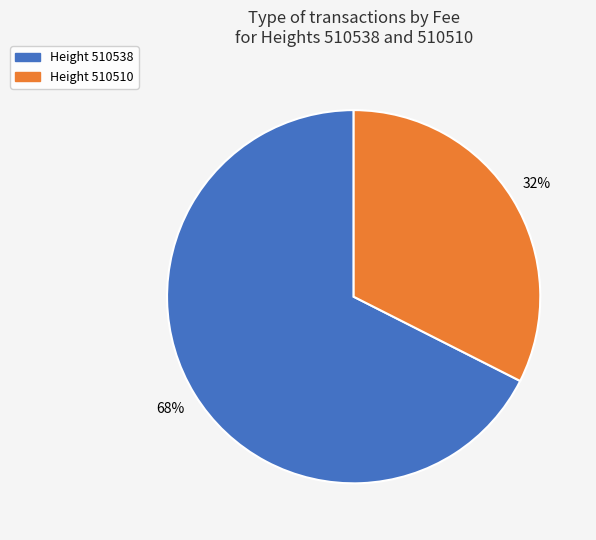

To the nearest percent, what is the average slice percentage?

50%